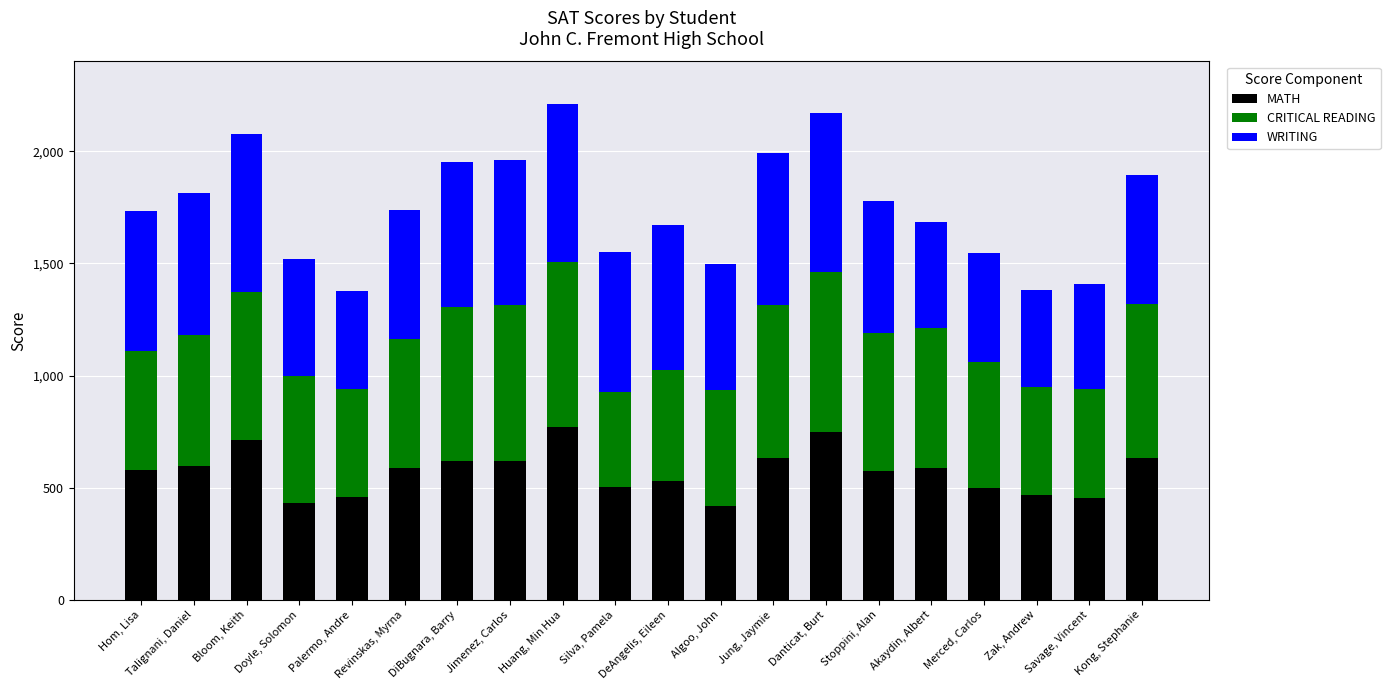

What is the lowest value of the MATH series?

418